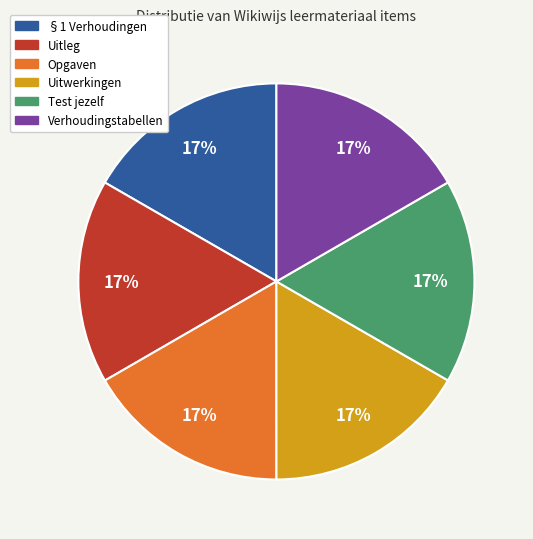

Is there any slice that represents more than half of the pie?

No